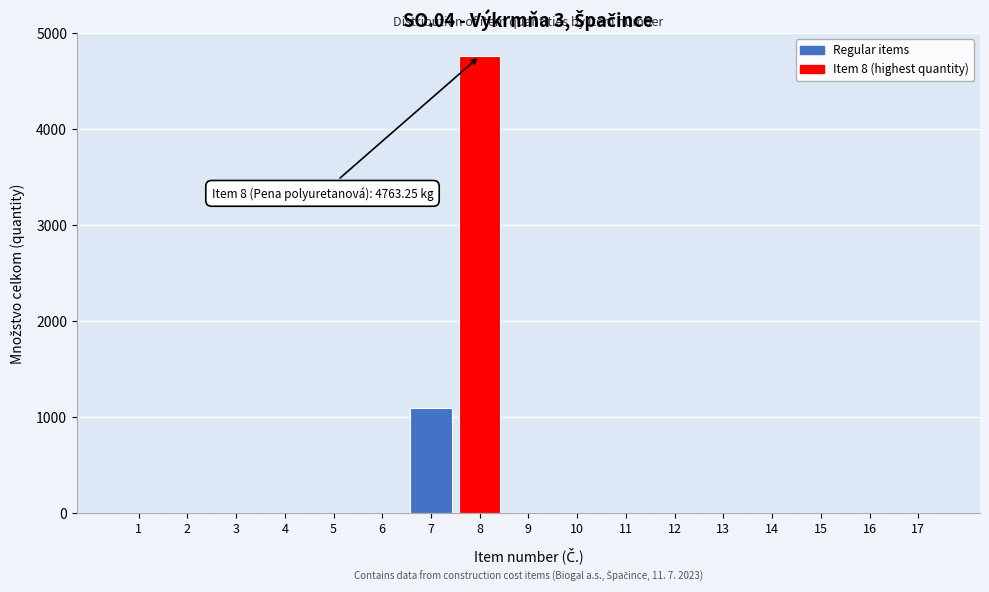

The value at 3 is 0.0. True or false?

True